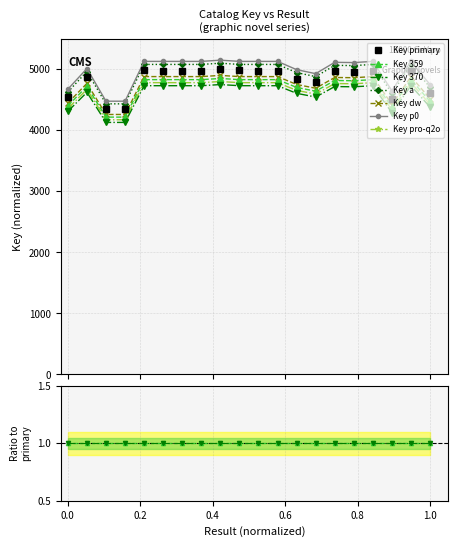

What is the value of the Key 370 point at the 20th from the left?

4380.8